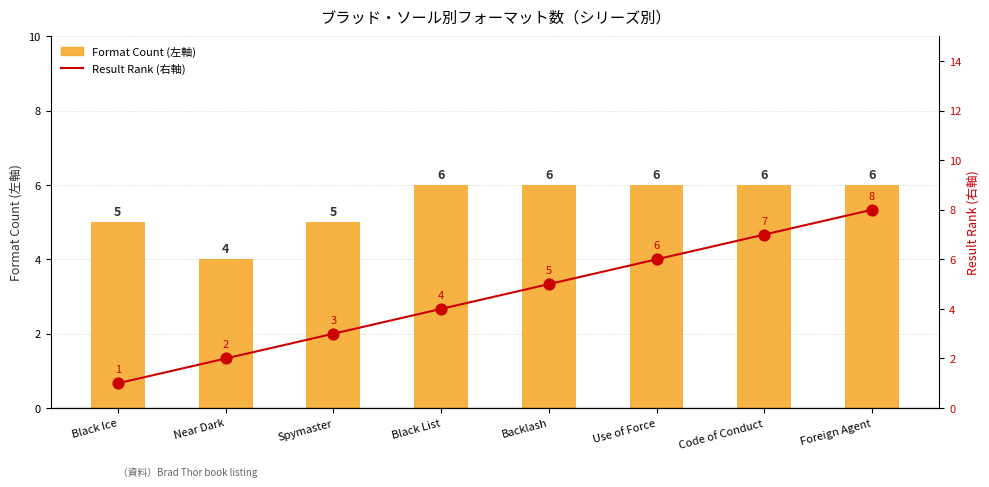

Which series contains the lowest Y value?

Result Rank (right)